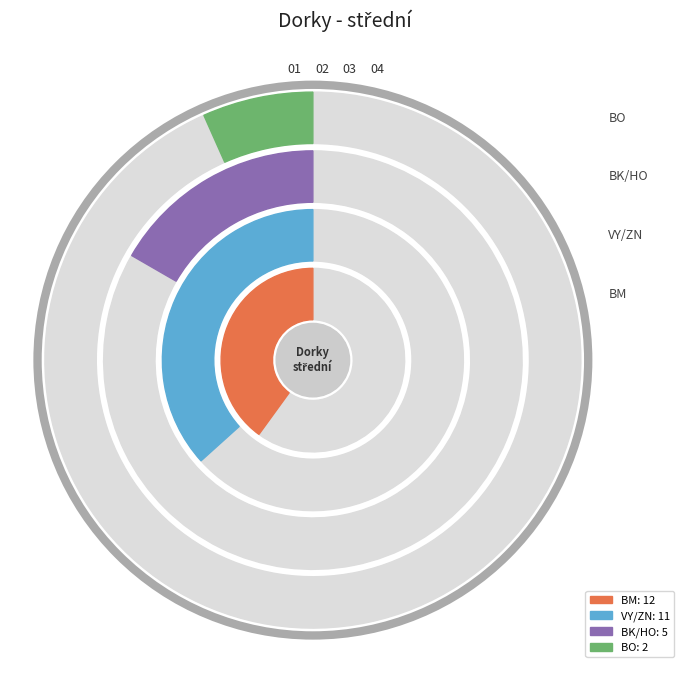

Does Macháňová Lucie account for over 50% of the chart?

No